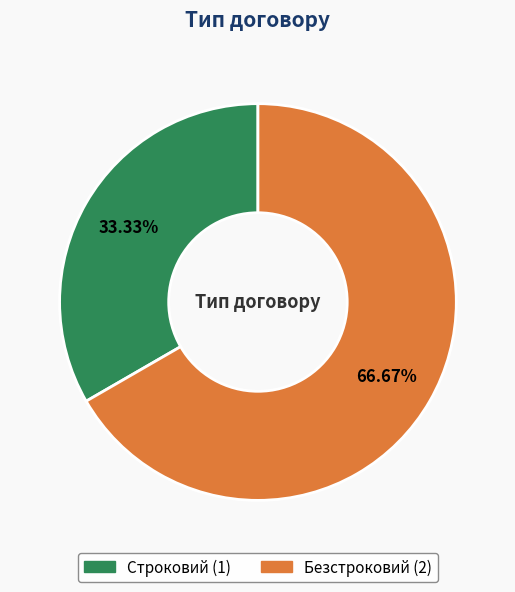

Approximately how many times larger is the value at Строковий compared to Безстроковий?

0.5